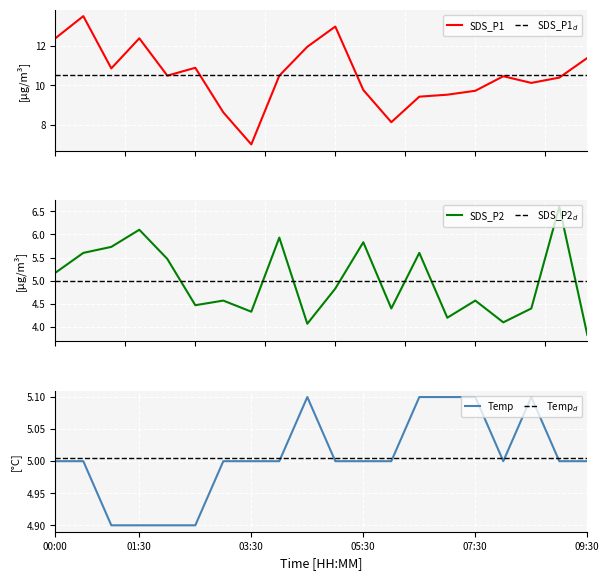

Is it true that Temp equals 2.4 at 09:30?

False